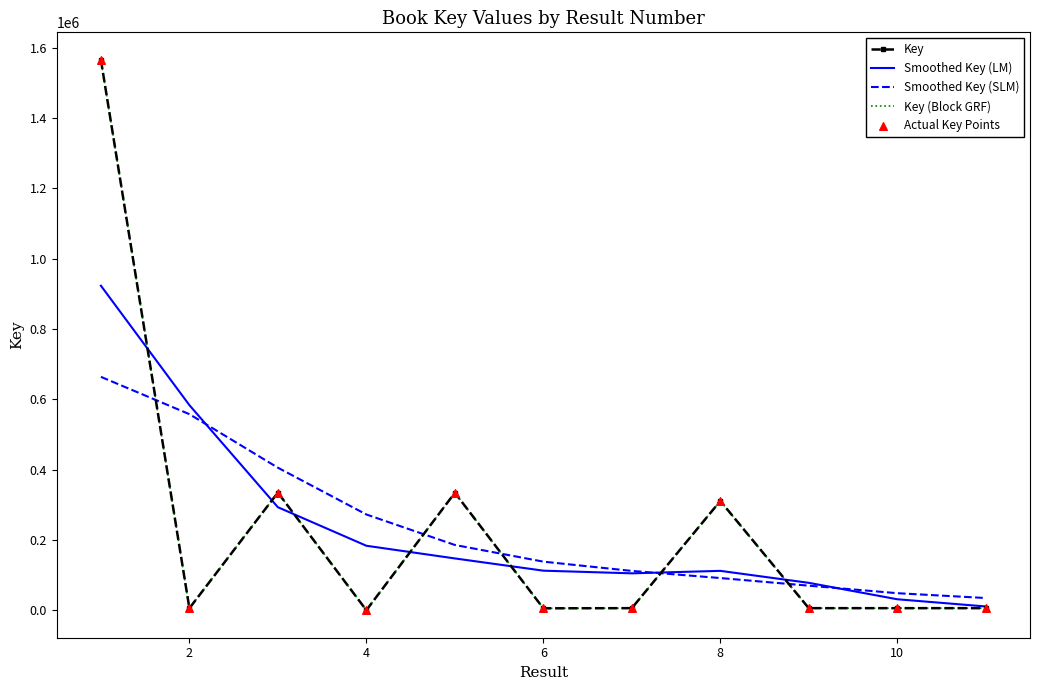

Which series has the largest total across all categories?

Key